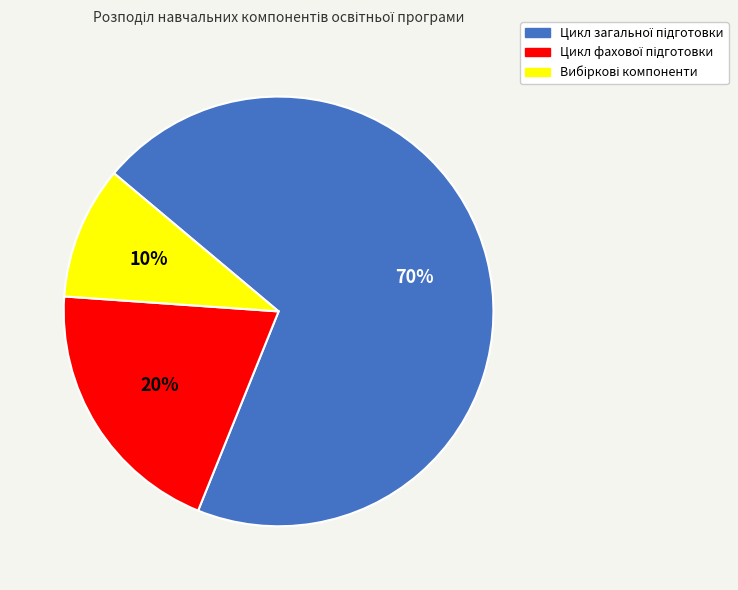

Does any single category account for the majority?

Yes